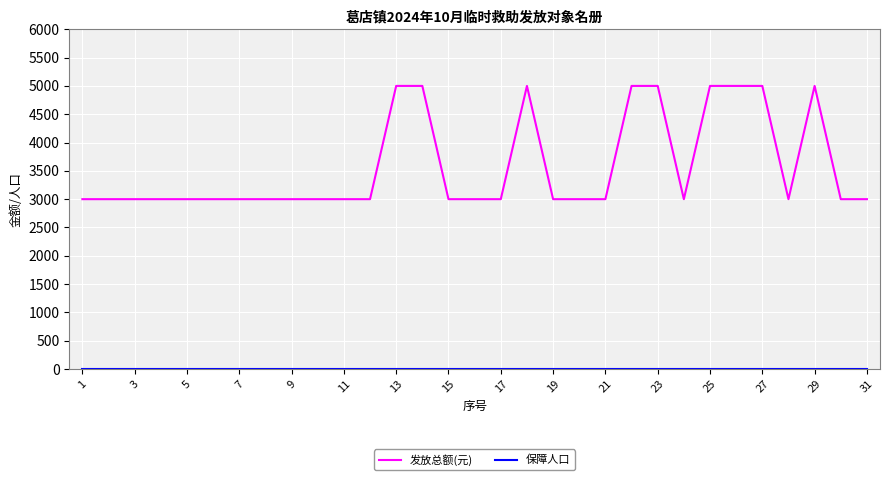

What is the maximum value shown in the chart?

5000